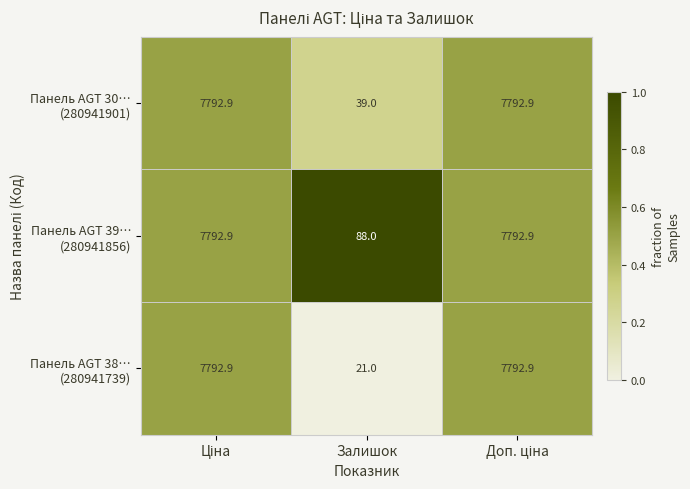

What is the greatest value displayed?

7792.9